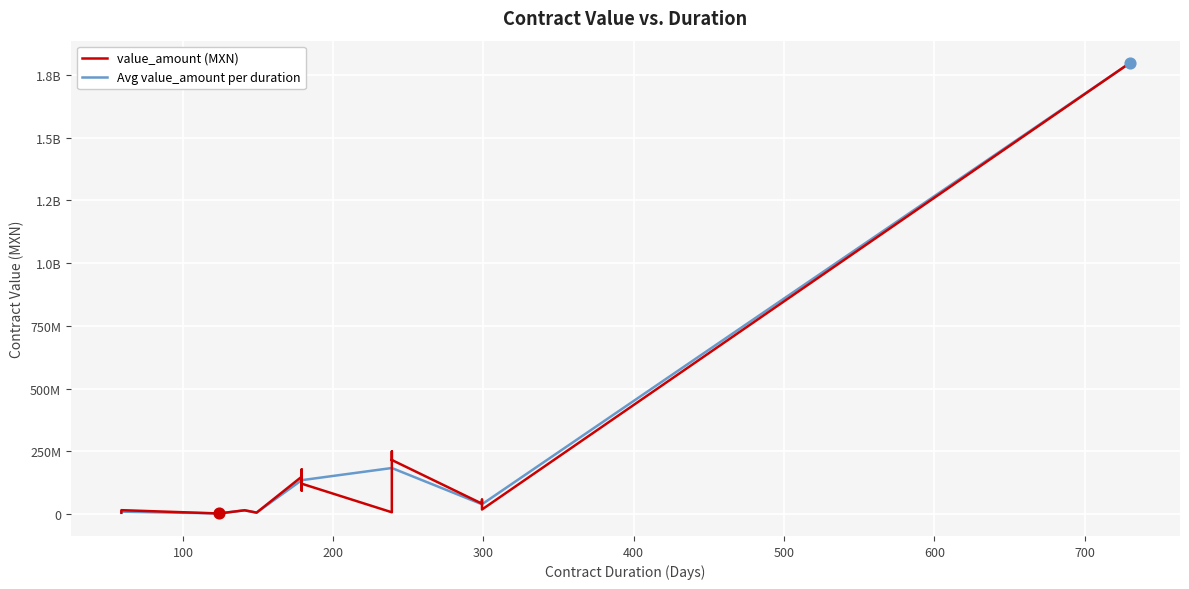

At which category is the sum across all series the highest?

730